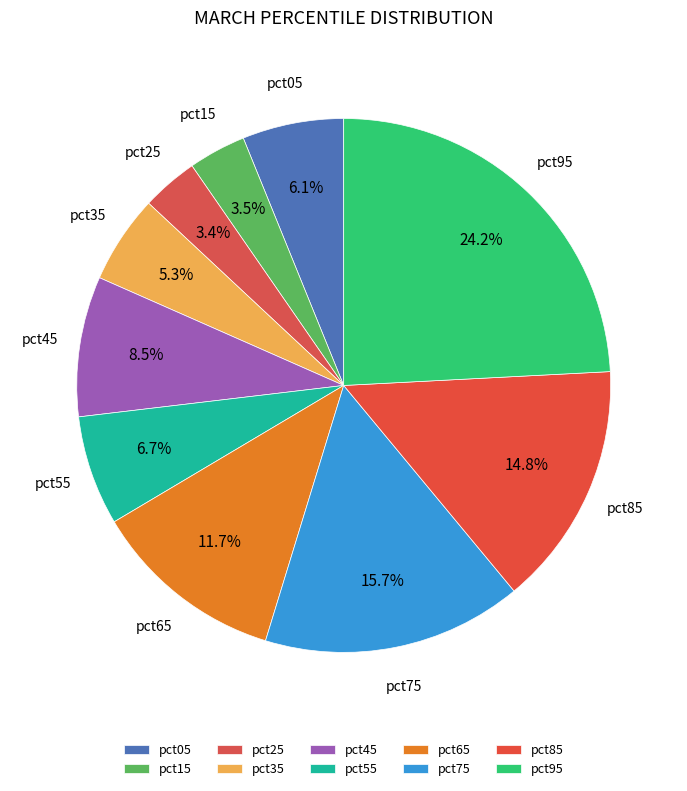

To the nearest percent, what percentage of the pie is pct55?

7%